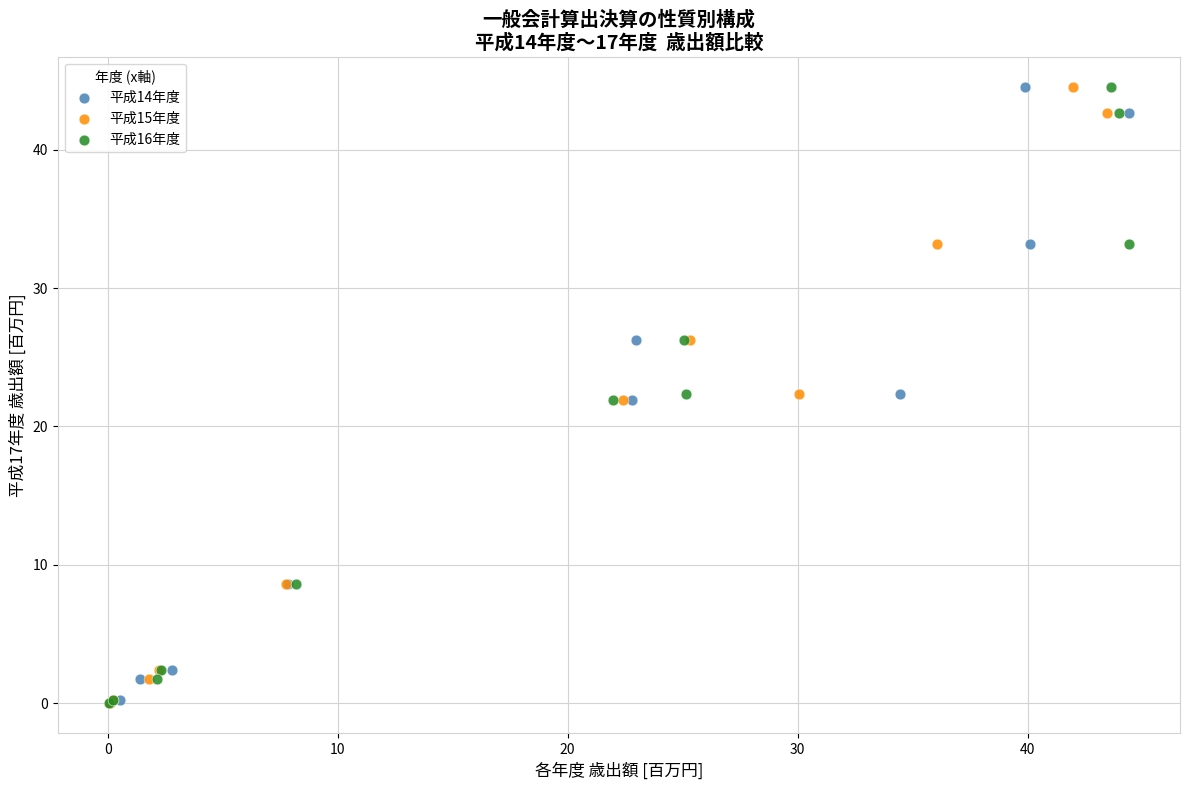

What are all the series names shown in the legend?

平成14年度, 平成15年度, 平成16年度